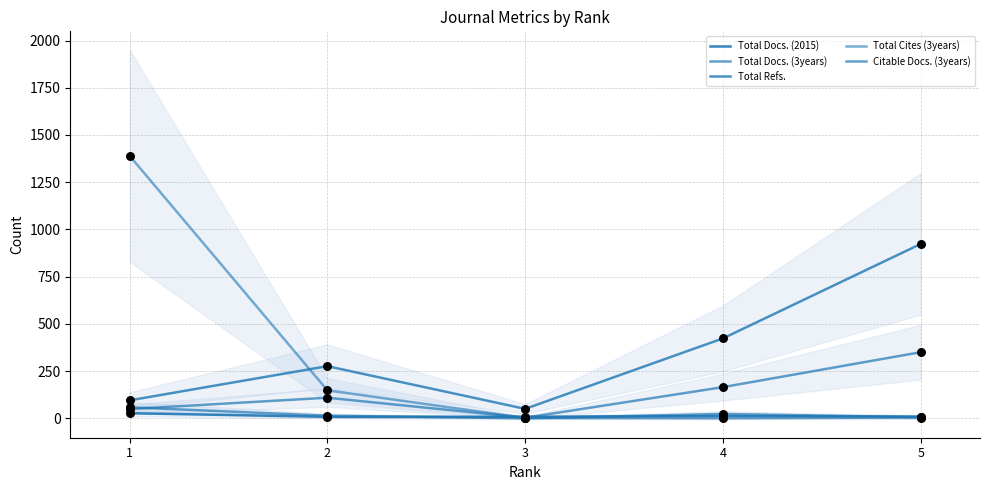

Which series reaches the minimum Y coordinate?

Total Cites (3years)